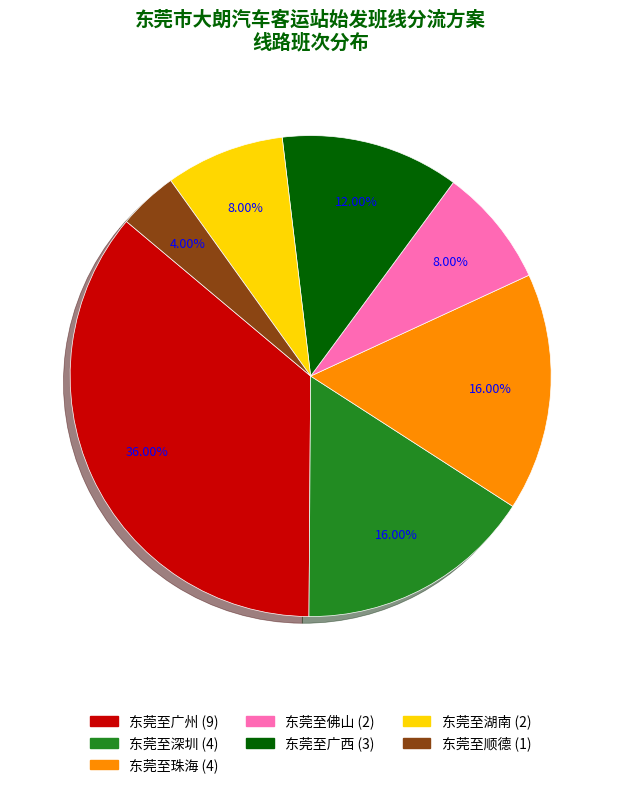

What percentage is the 东莞至湖南 slice, to the nearest percent?

8%